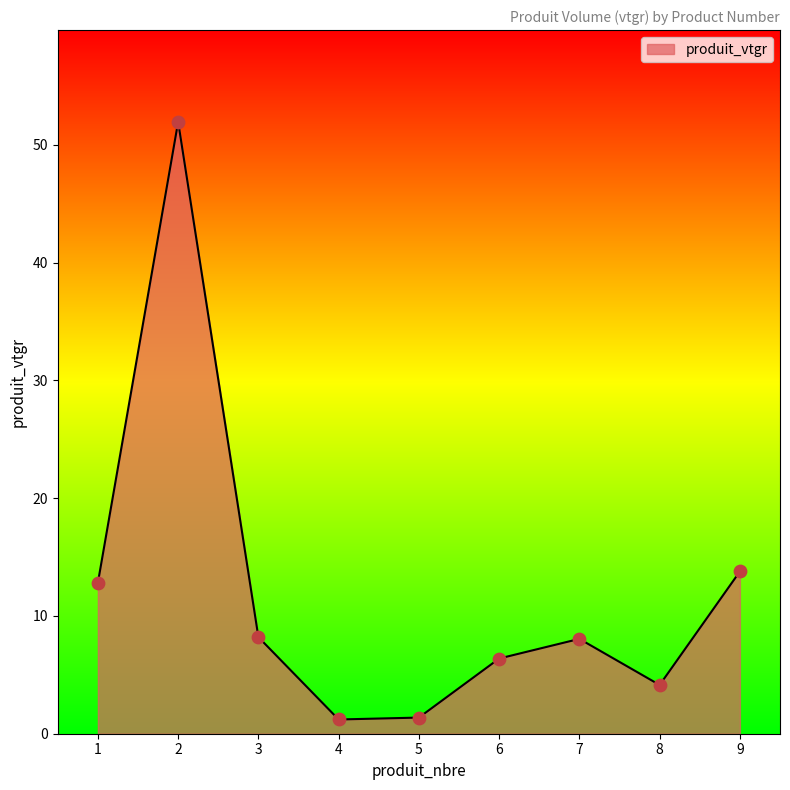

Approximately how many times larger is the value at 1 compared to 5?

9.4